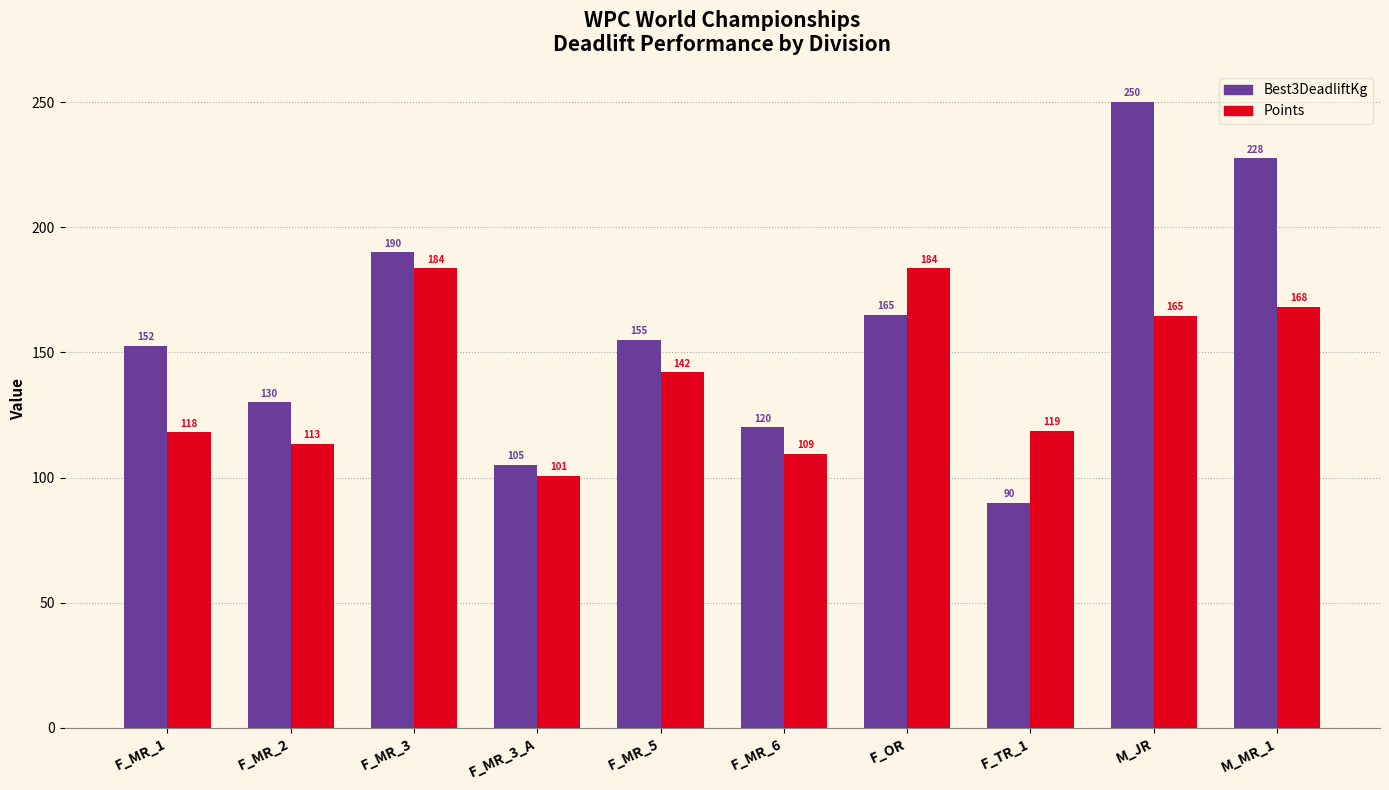

What are all the series names shown in the legend?

Best3DeadliftKg, Points